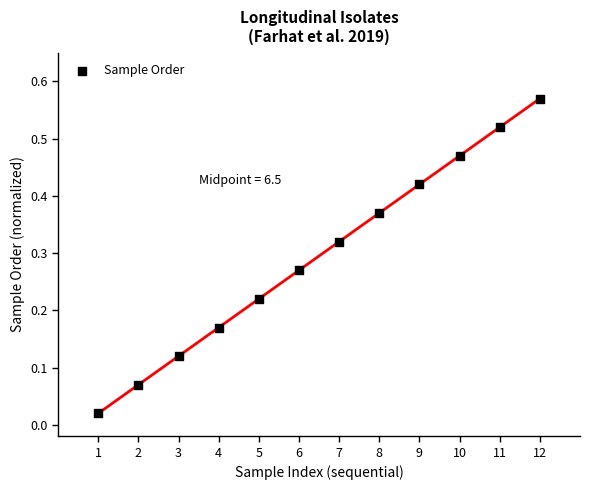

What is the average X value?

6.5